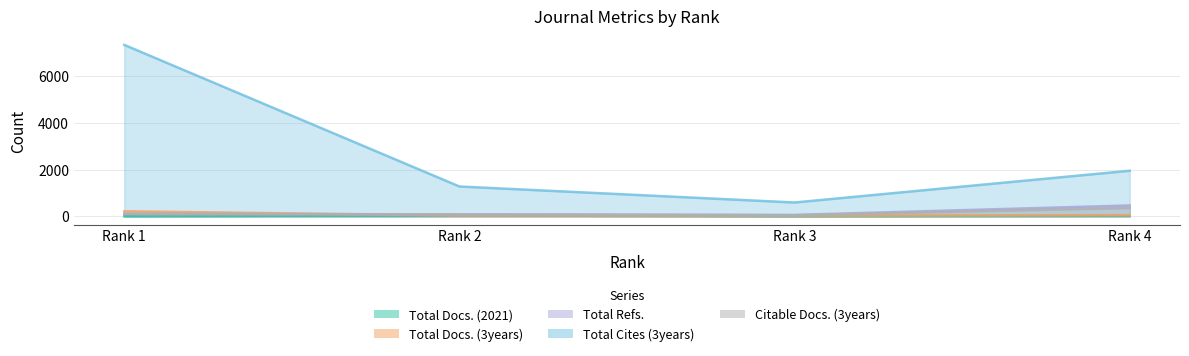

How many lines are shown in the chart?

5